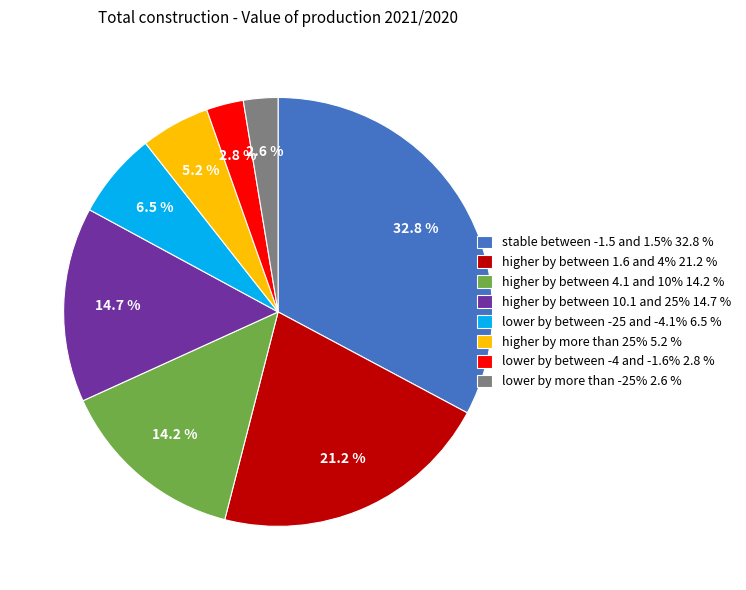

What percentage is NOT represented by stable between -1.5 and 1.5%?

67.2%